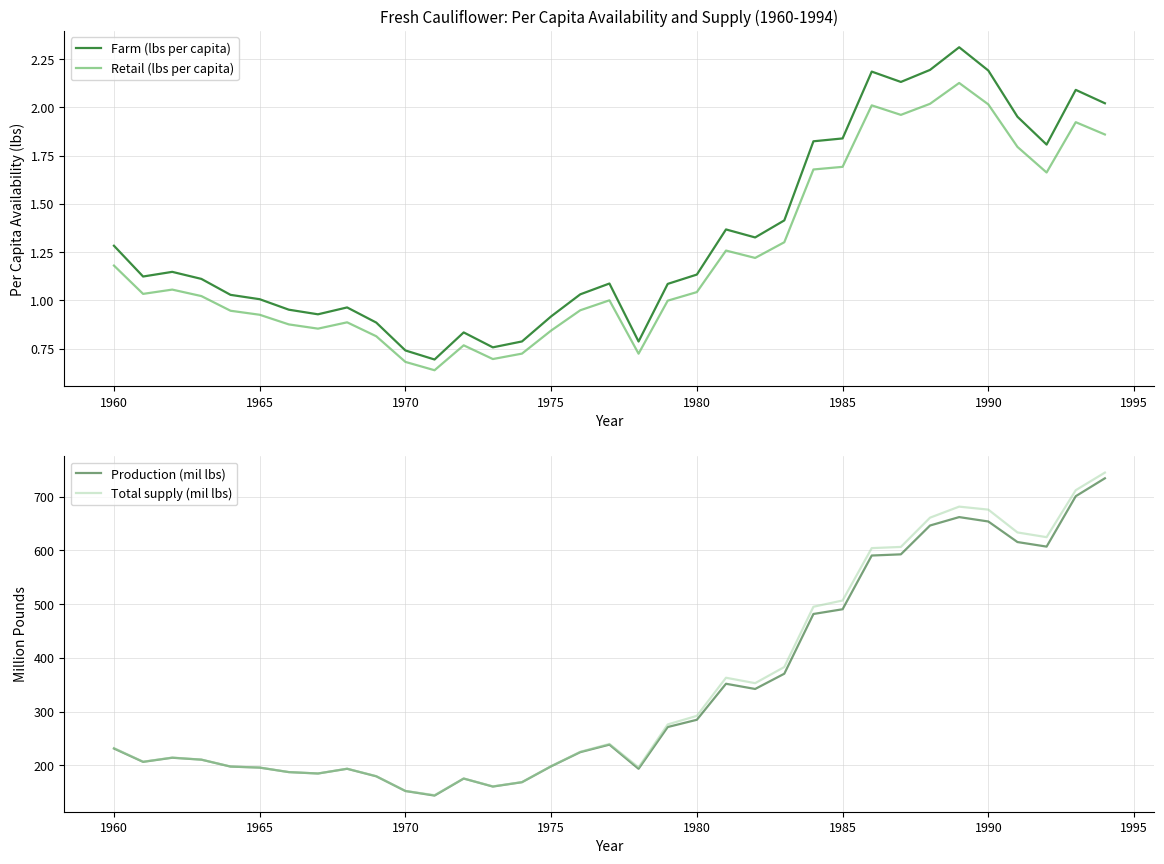

True or false: Farm (lbs per capita) and Retail (lbs per capita) cross at least once.

False